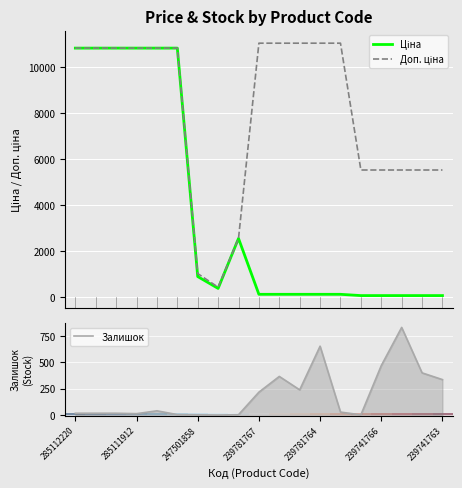

Is the value of Залишок at 17 greater than the value of Доп. ціна at 239781764?

No